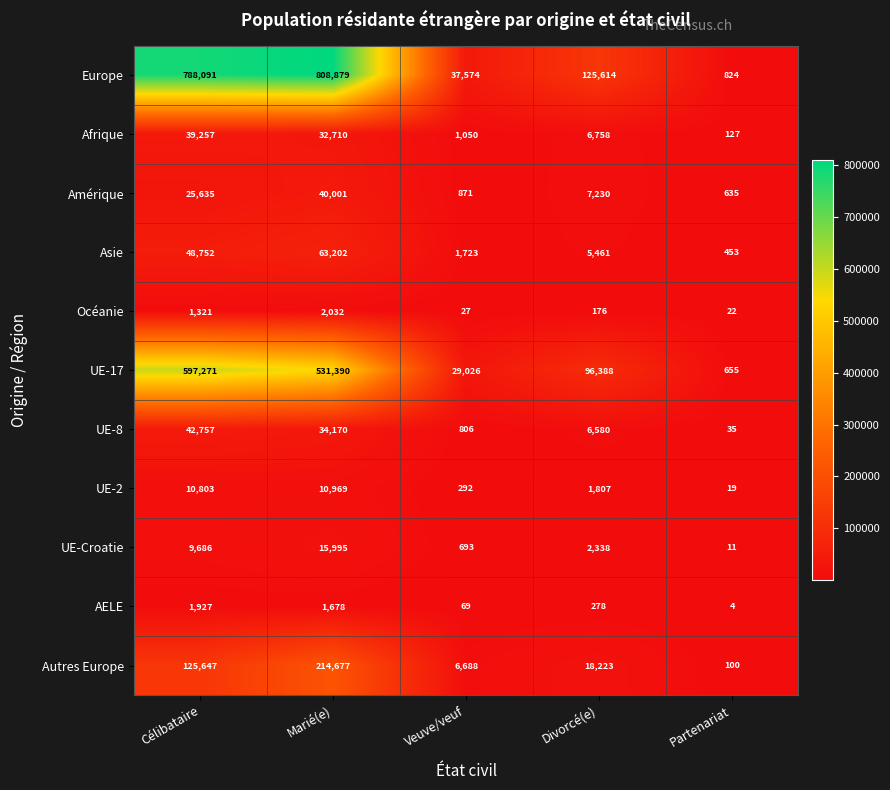

Between Veuve/veuf and Divorcé(e), which series saw the biggest shift?

Europe